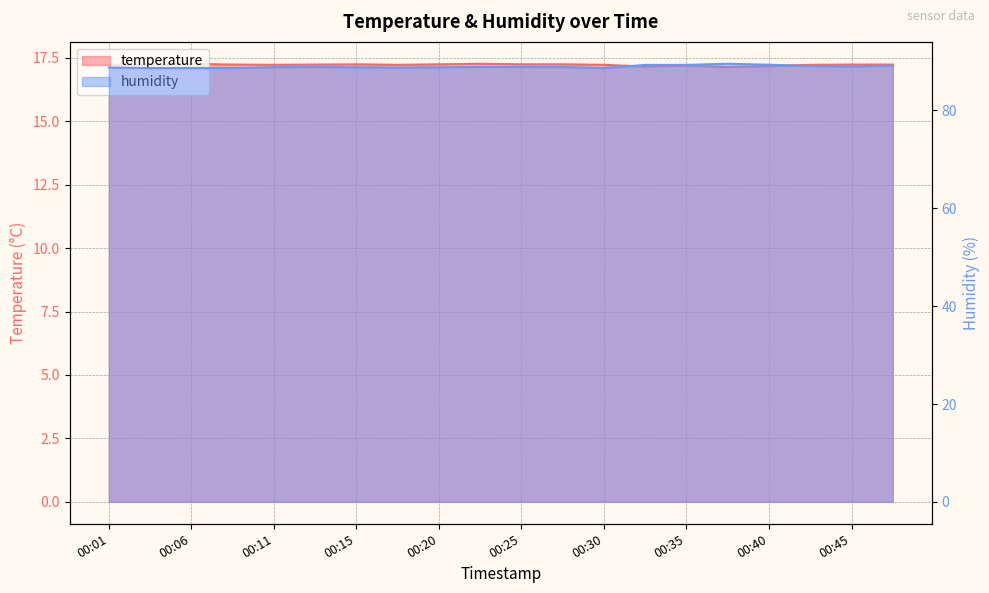

Reading left to right, list all the values displayed in this chart.

temperature: 00:01=17.2	00:03=17.2	00:06=17.3	00:08=17.2	00:11=17.2	00:13=17.2	00:15=17.2	00:18=17.2	00:20=17.2	00:23=17.3	00:25=17.2	00:28=17.2	00:30=17.2	00:32=17.1	00:35=17.2	00:37=17.1	00:40=17.2	00:42=17.2	00:45=17.2	00:47=17.2
humidity: 00:01=88.8	00:03=88.7	00:06=88.7	00:08=88.7	00:11=88.8	00:13=88.9	00:15=88.8	00:18=88.8	00:20=88.8	00:23=88.9	00:25=88.9	00:28=88.9	00:30=88.7	00:32=89.3	00:35=89.3	00:37=89.5	00:40=89.3	00:42=89.1	00:45=89.0	00:47=89.1